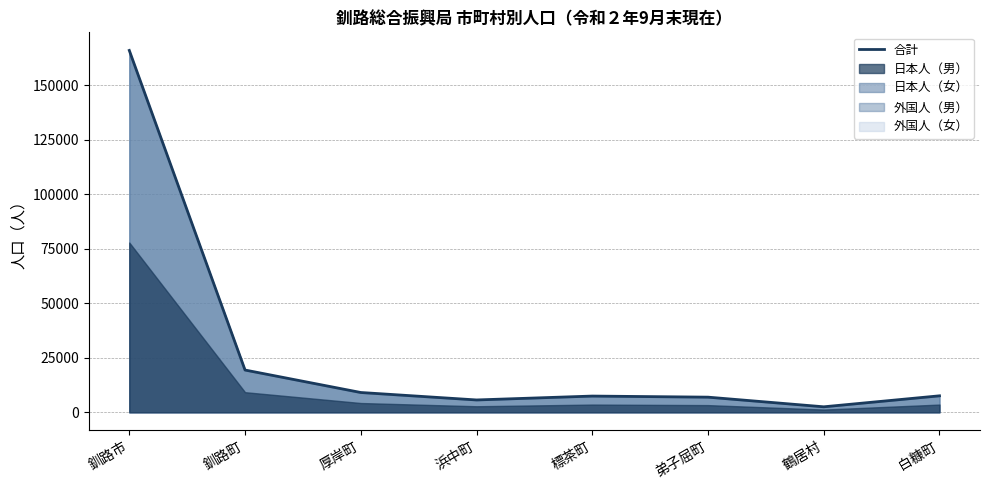

Which category has the highest value across all series?

釧路市